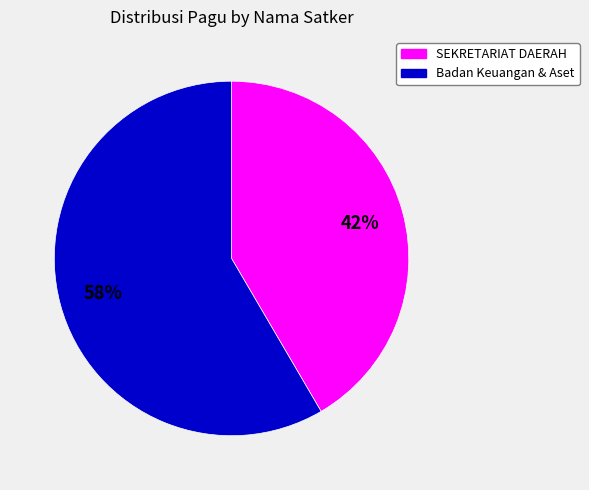

Is there a majority slice in this chart?

Yes